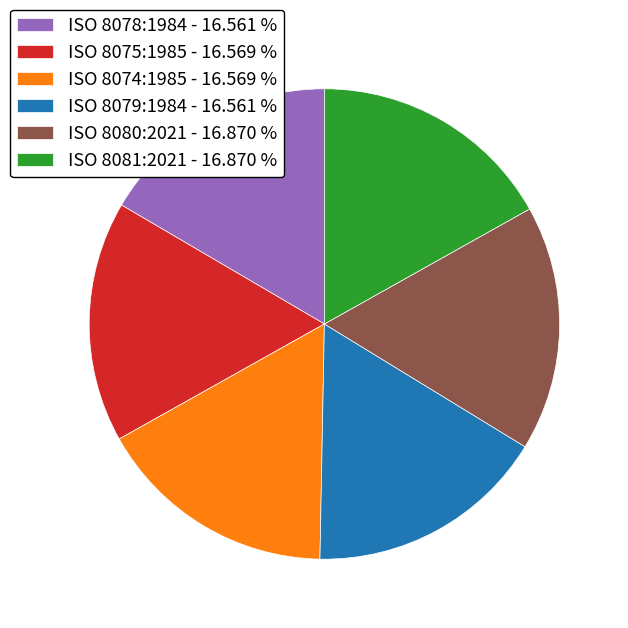

Is there any slice that represents more than half of the pie?

No